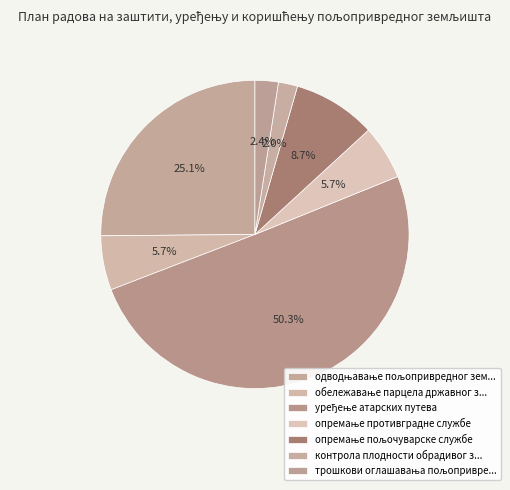

How many segments does this pie chart have?

7